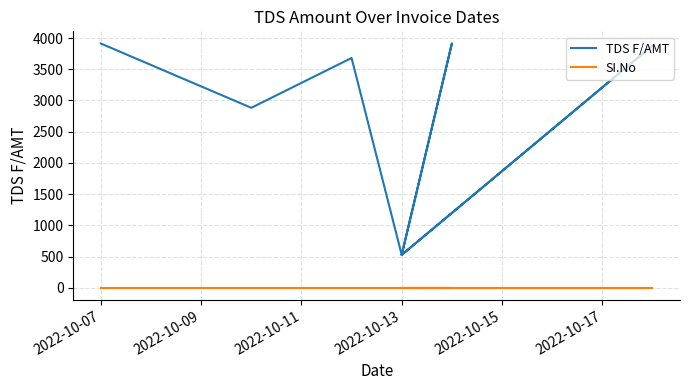

Rank the series by their average value, from lowest to highest.

SI.No, TDS F/AMT